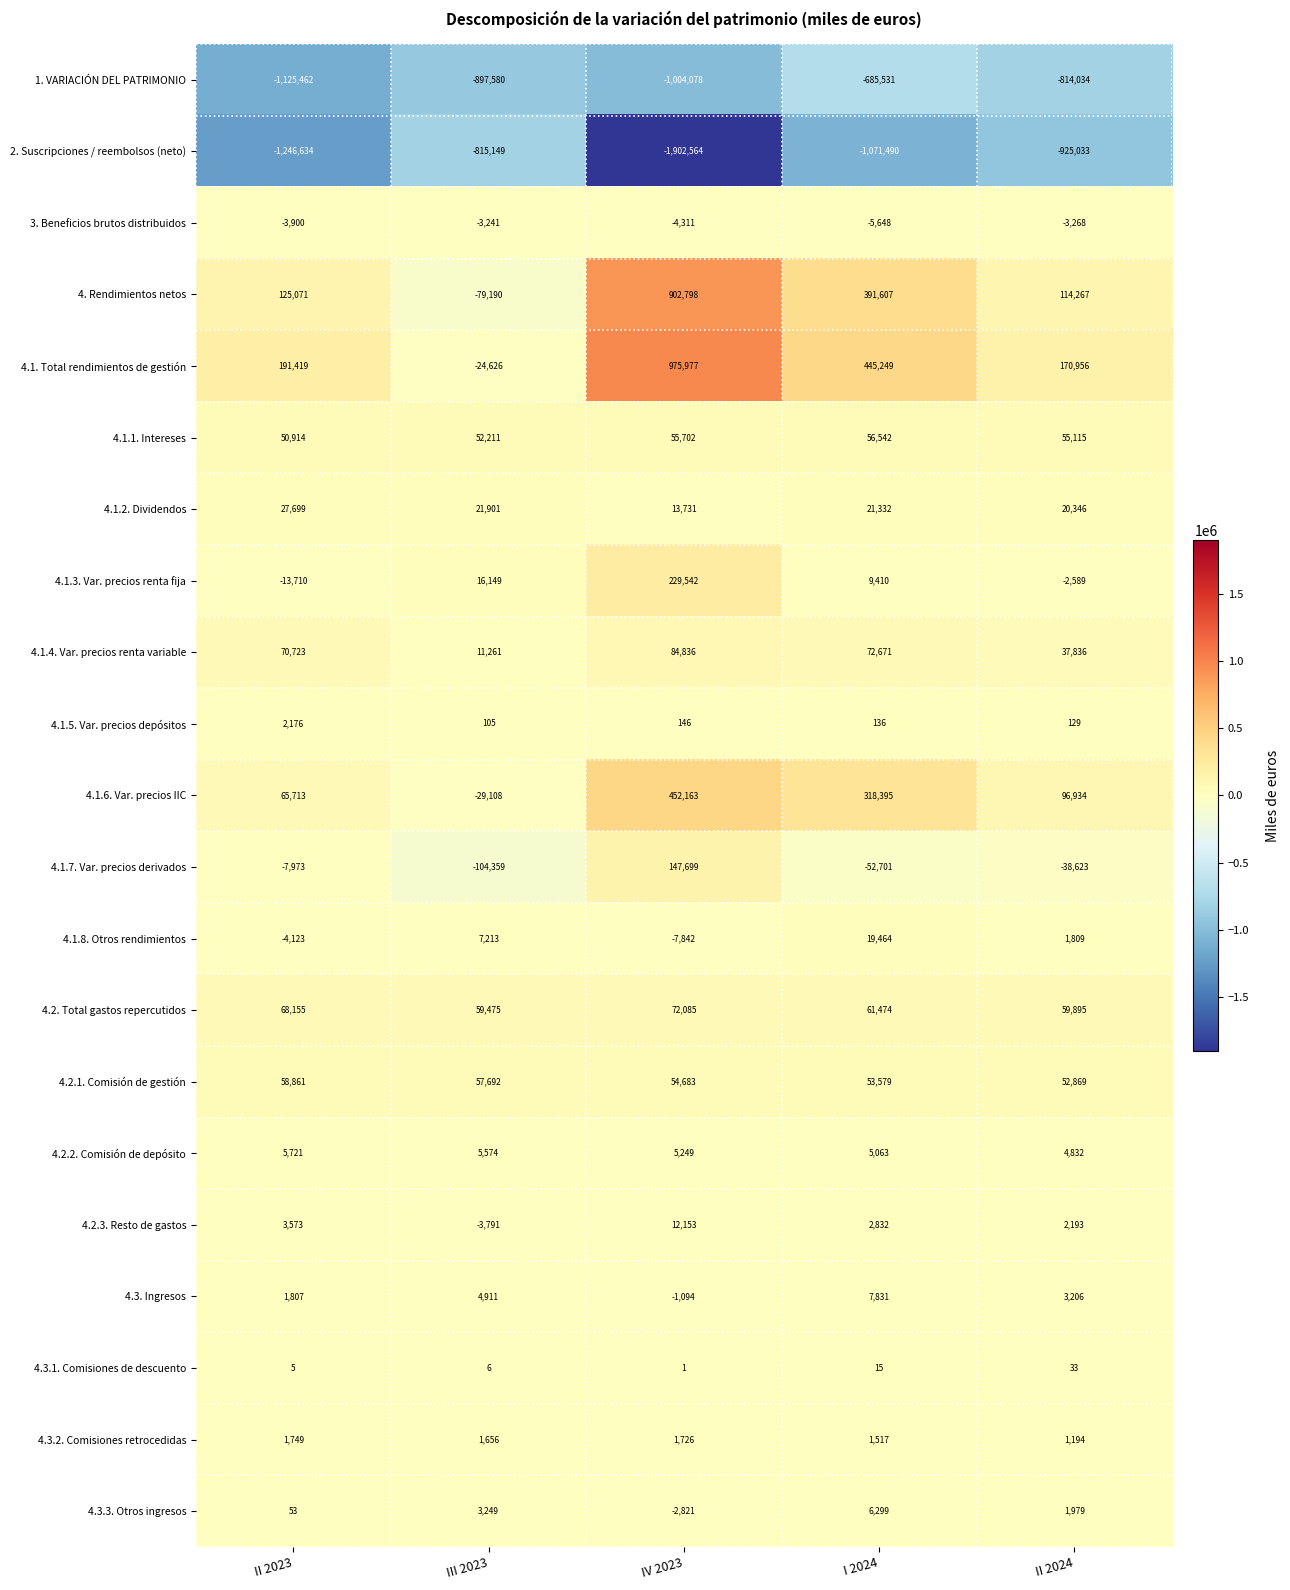

Which category has the lowest value across all series?

IV 2023